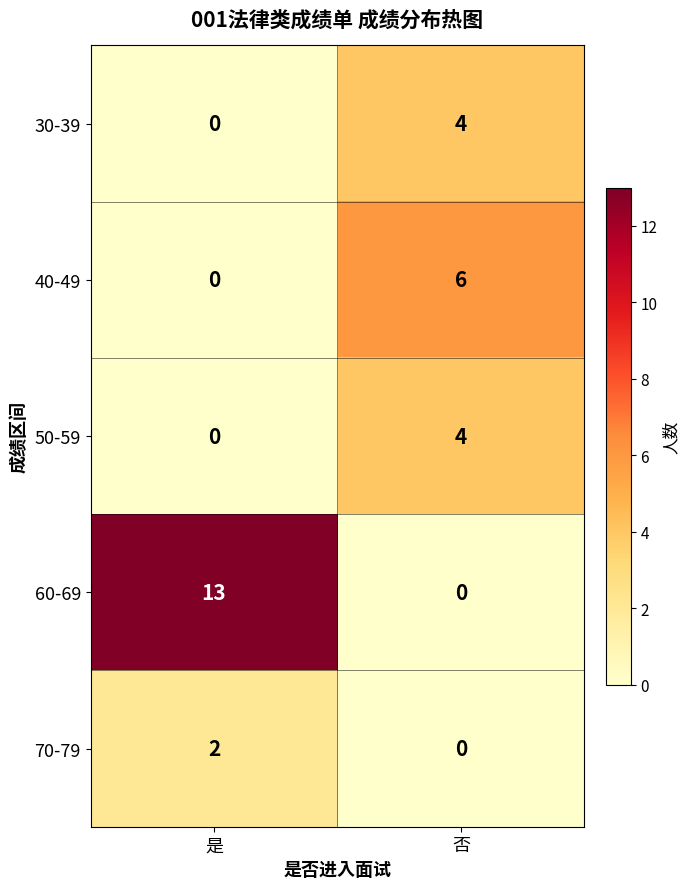

At which category does the chart reach its peak across all series?

是